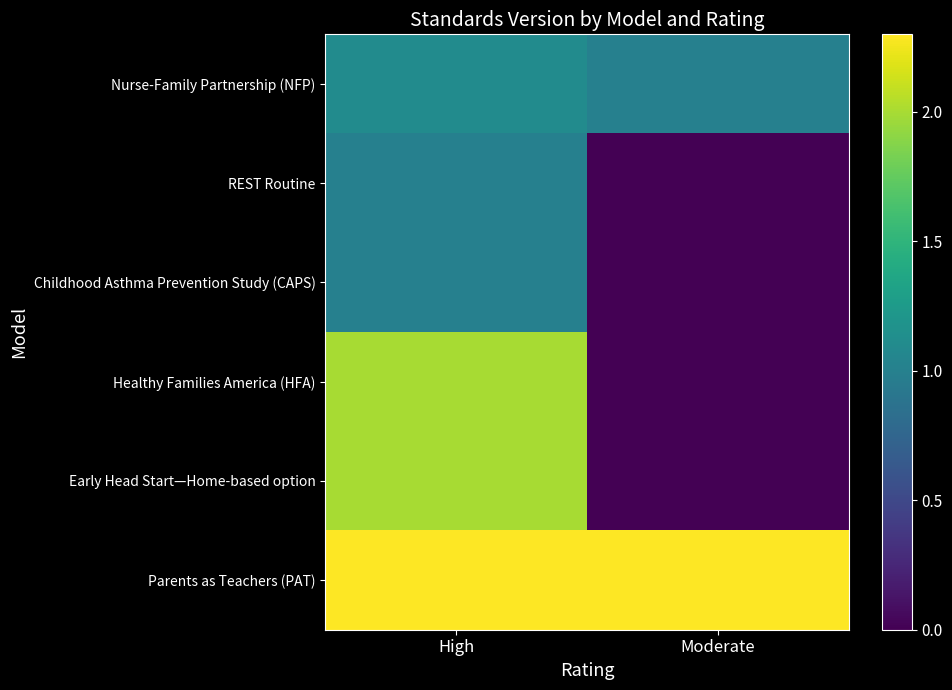

What is the difference between the highest and lowest values at High?

1.3